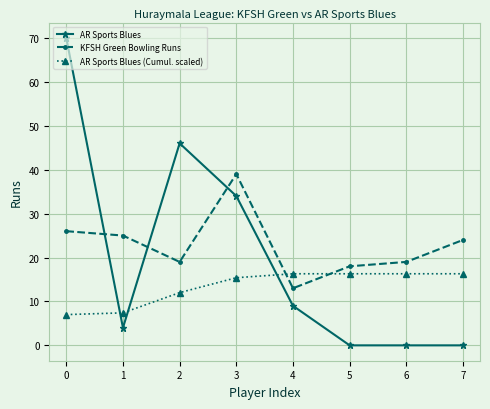

True or false: AR Sports Blues (Cumul. scaled) and AR Sports Blues intersect in this chart.

True